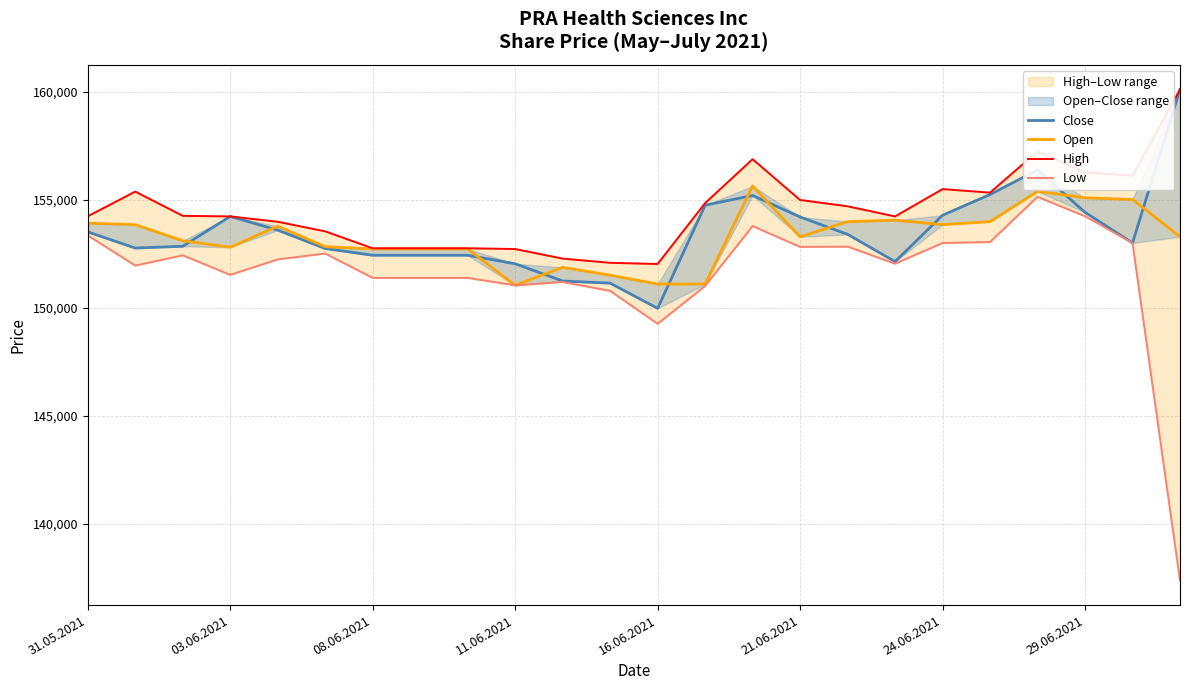

At how many categories does at least one series exceed 154454?

11